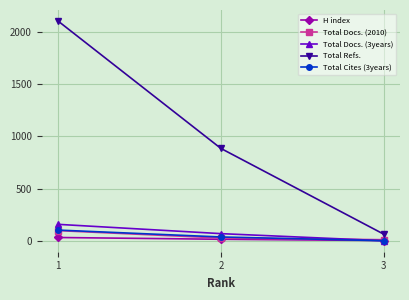

Reading left to right, transcribe all the data shown in this chart.

H index: 1=31	2=14	3=2
Total Docs. (2010): 1=97	2=26	3=10
Total Docs. (3years): 1=157	2=68	3=0
Total Refs.: 1=2104	2=884	3=63
Total Cites (3years): 1=102	2=36	3=0